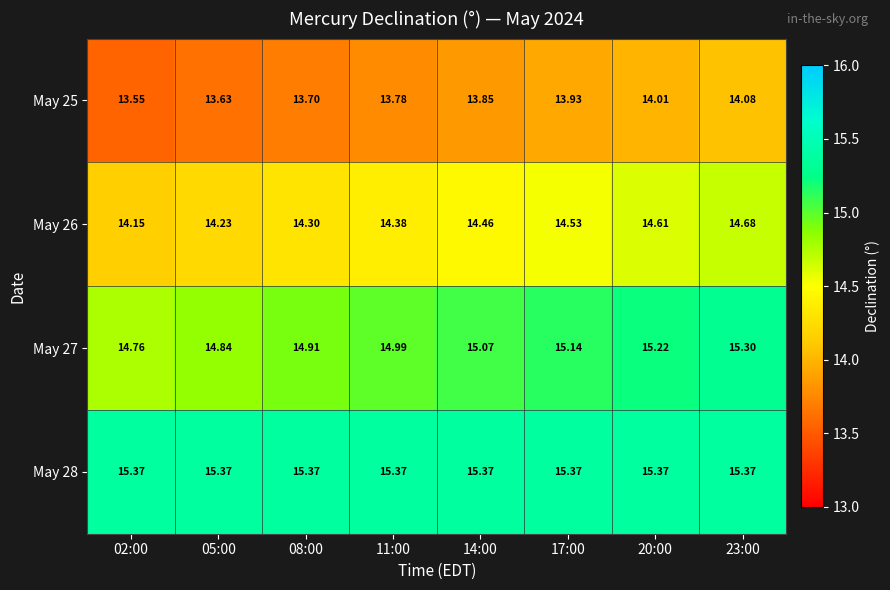

What is the difference between the highest and lowest values at 20:00?

1.4